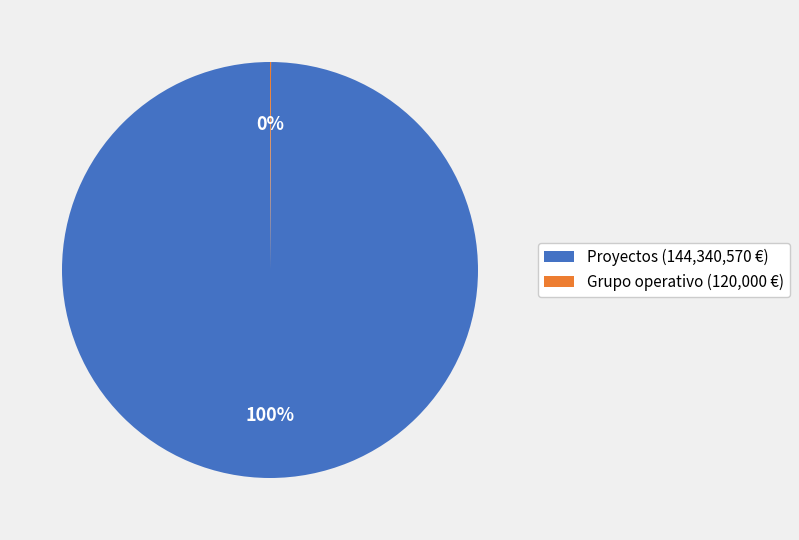

True or false: Proyectos (144,340,570 €) accounts for 100% of the total.

True